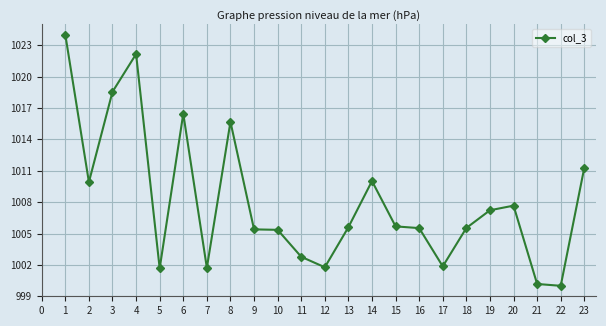

The value at 12 is 641.4. True or false?

False